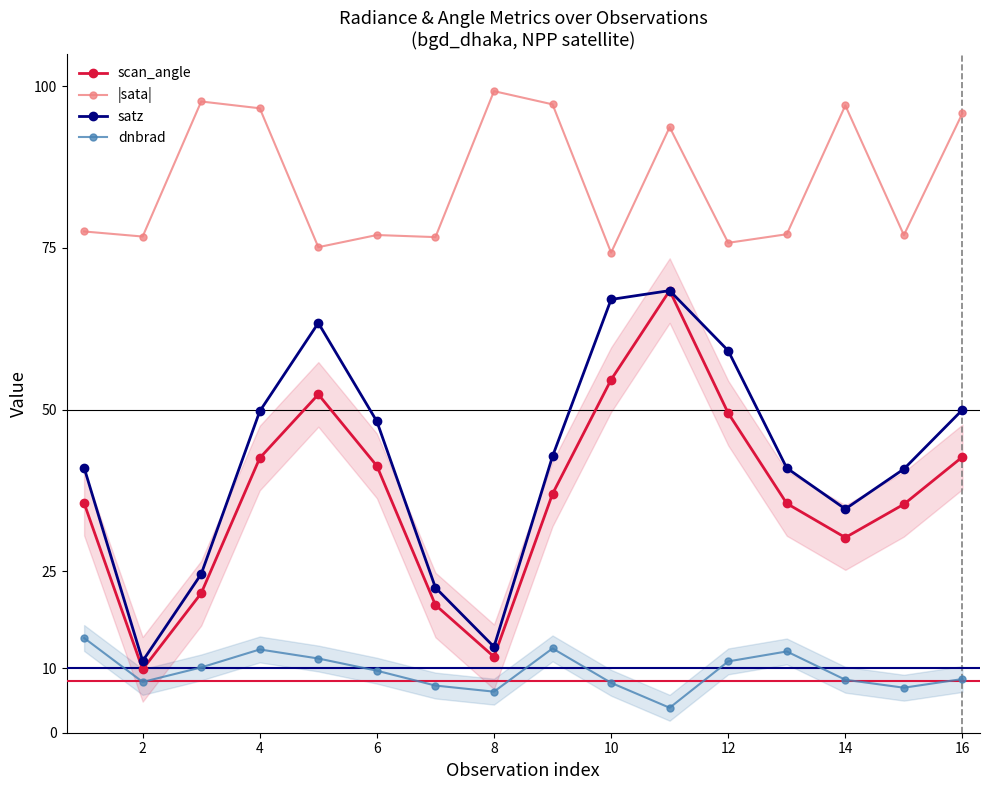

What is the sum of the |sata| values at 10 and 4?

170.9